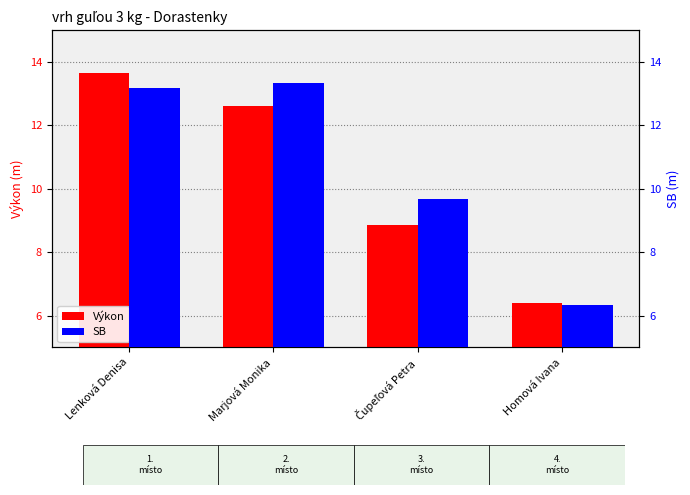

How many values in the SB series are below 13?

2